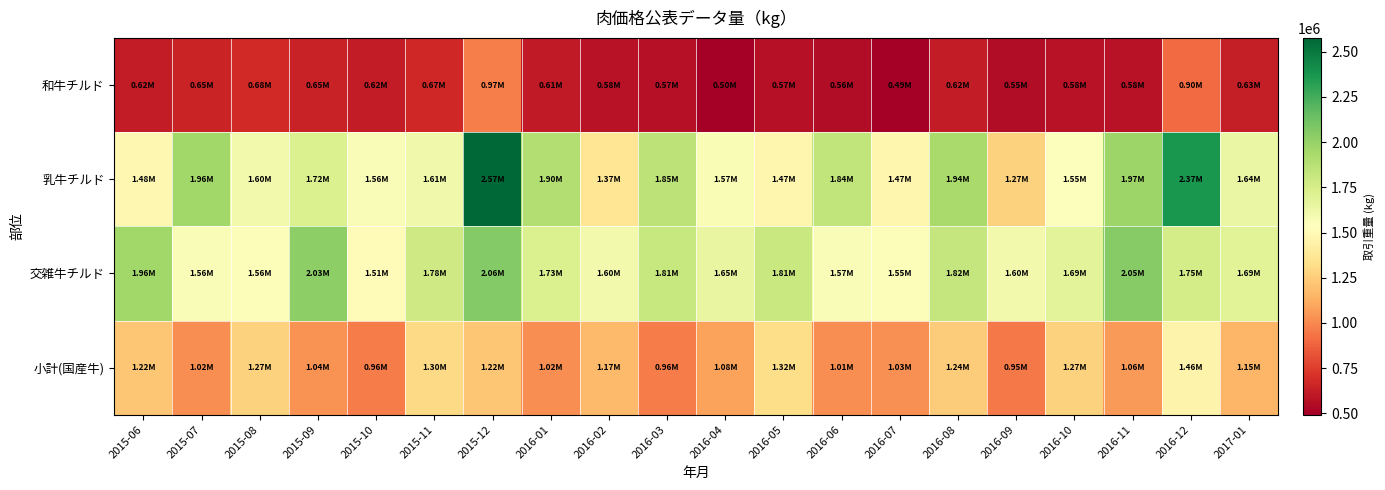

Rank the series by their maximum value, from highest to lowest.

乳牛チルド, 交雑牛チルド, 小計(国産牛), 和牛チルド